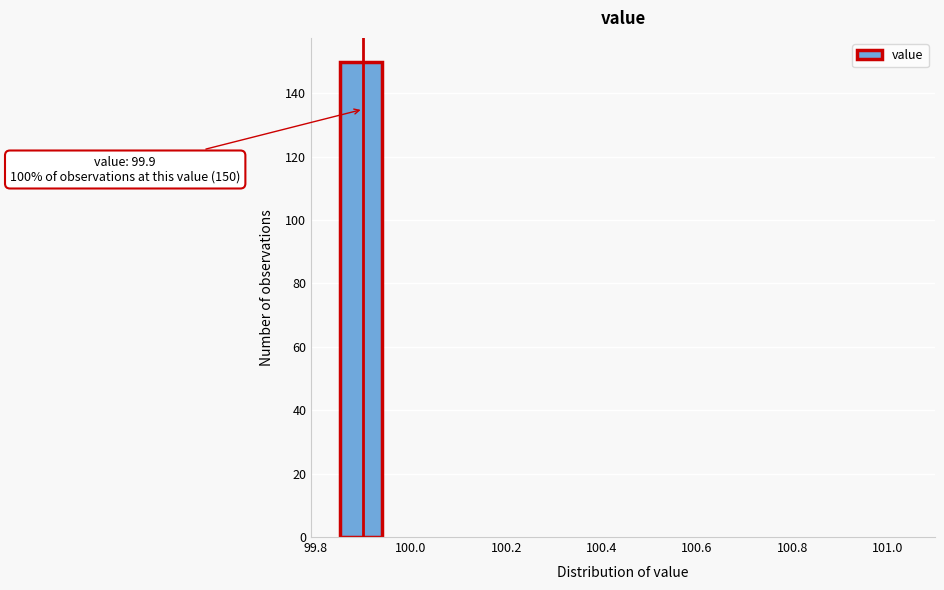

Which range on the x-axis has the tallest bar?

99.85 to 99.95